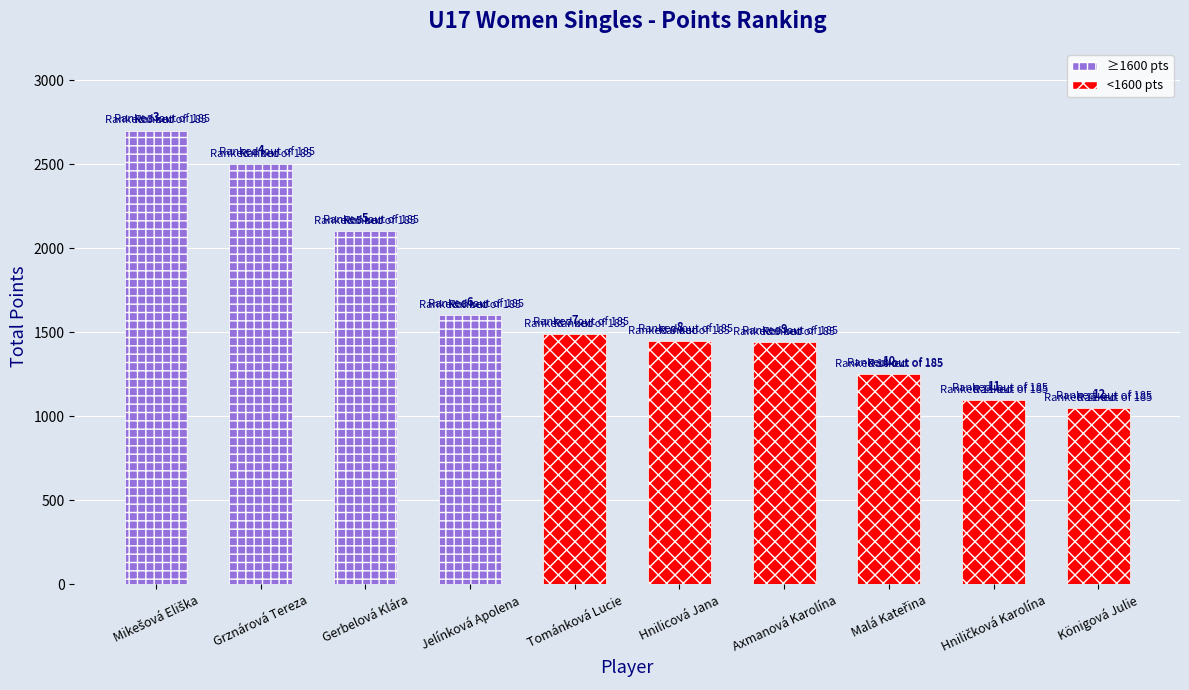

True or false: the data shows 1100 at Hniličková Karolína.

True